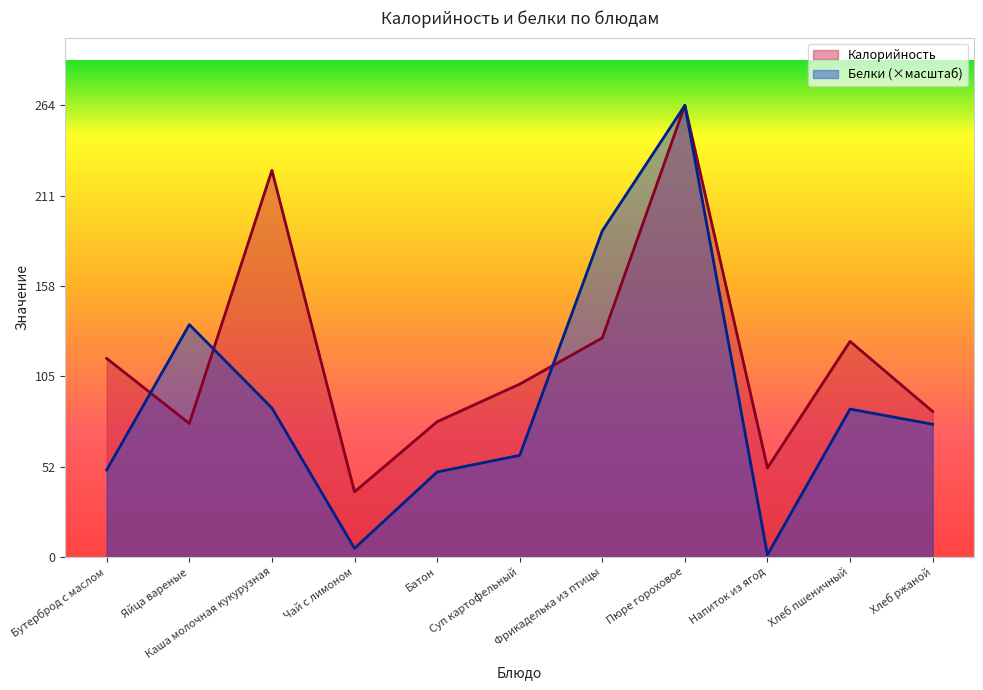

What is the total value across all series at Яйца вареные?

213.8